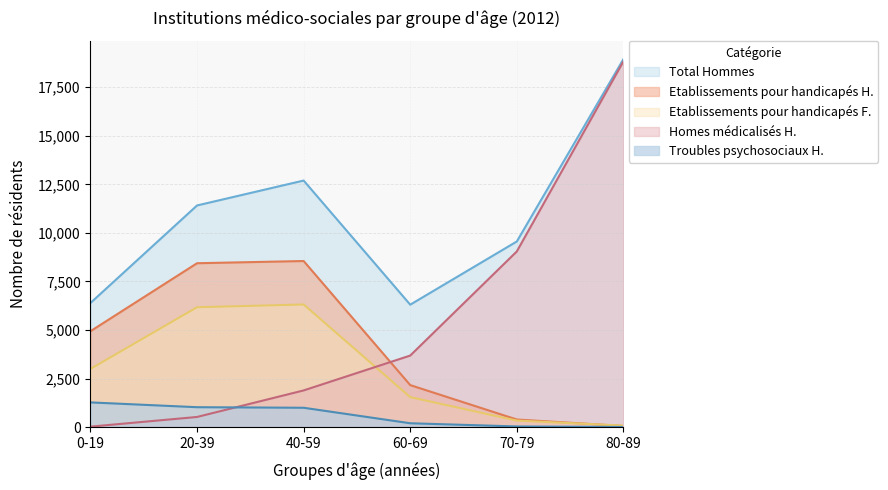

At which category is the sum across all series the highest?

80-89